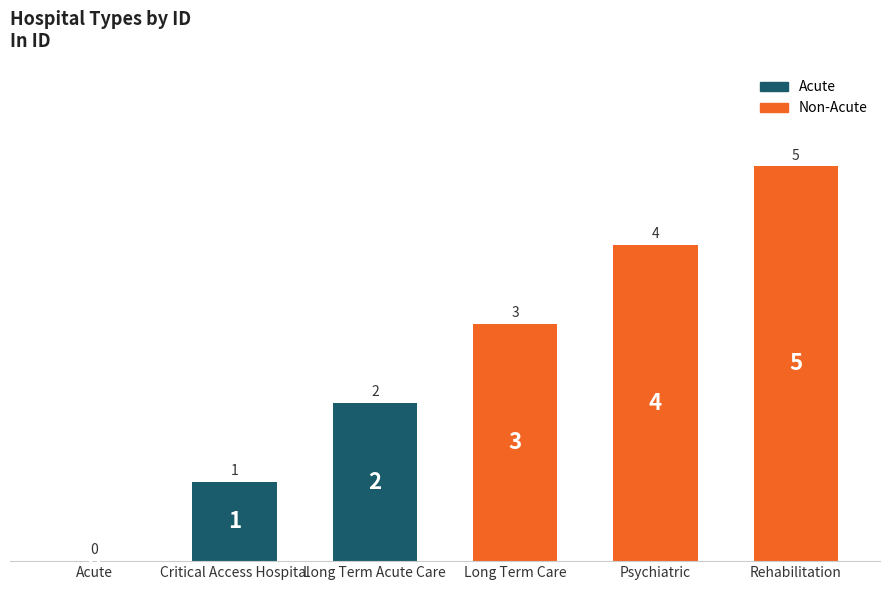

List the labels in order of value, smallest first.

Acute, Critical Access Hospital, Long Term Acute Care, Long Term Care, Psychiatric, Rehabilitation